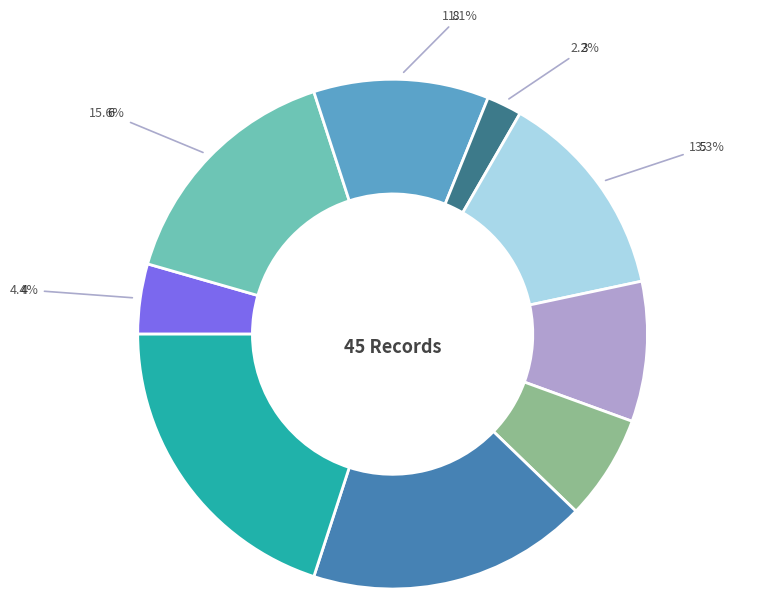

Is there any slice that represents more than half of the pie?

No